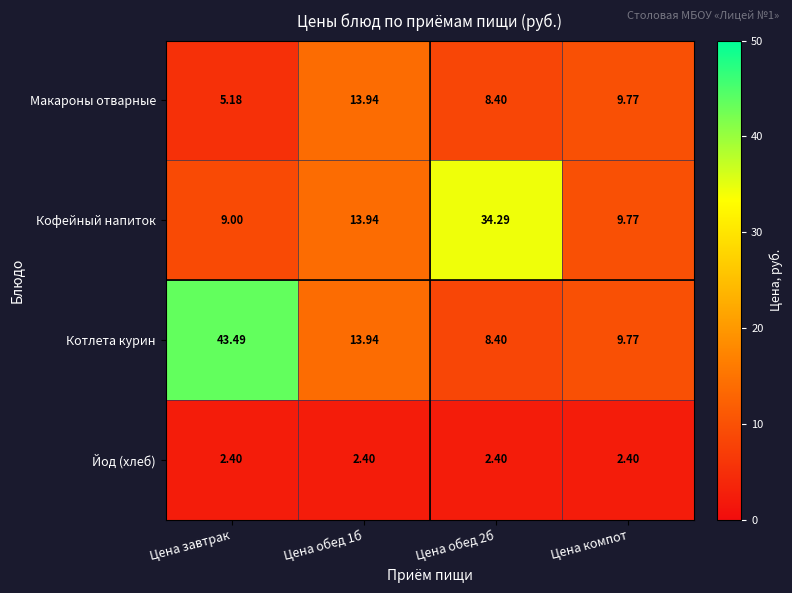

Where does the Котлета курин series first go above 13?

Цена завтрак